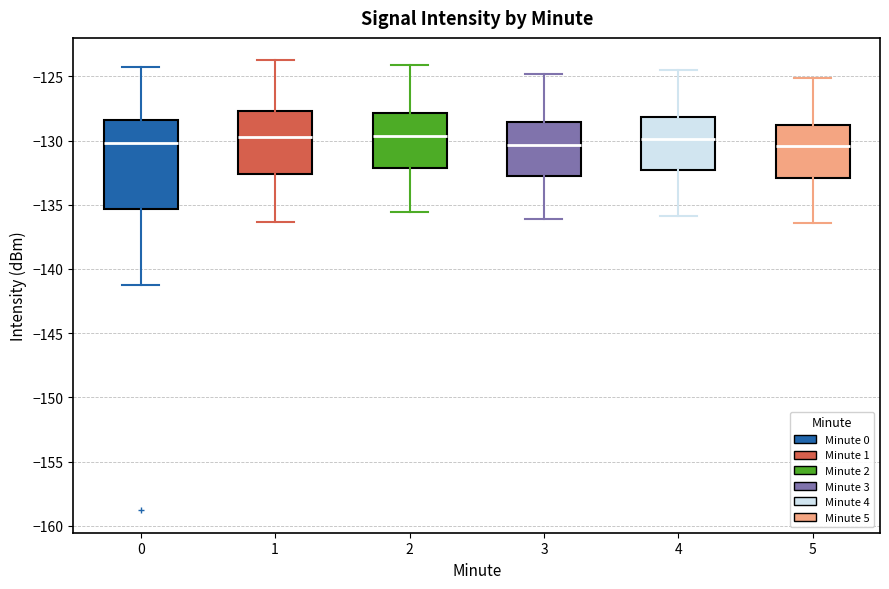

Which box is the tallest, from its lower edge to its upper edge?

0